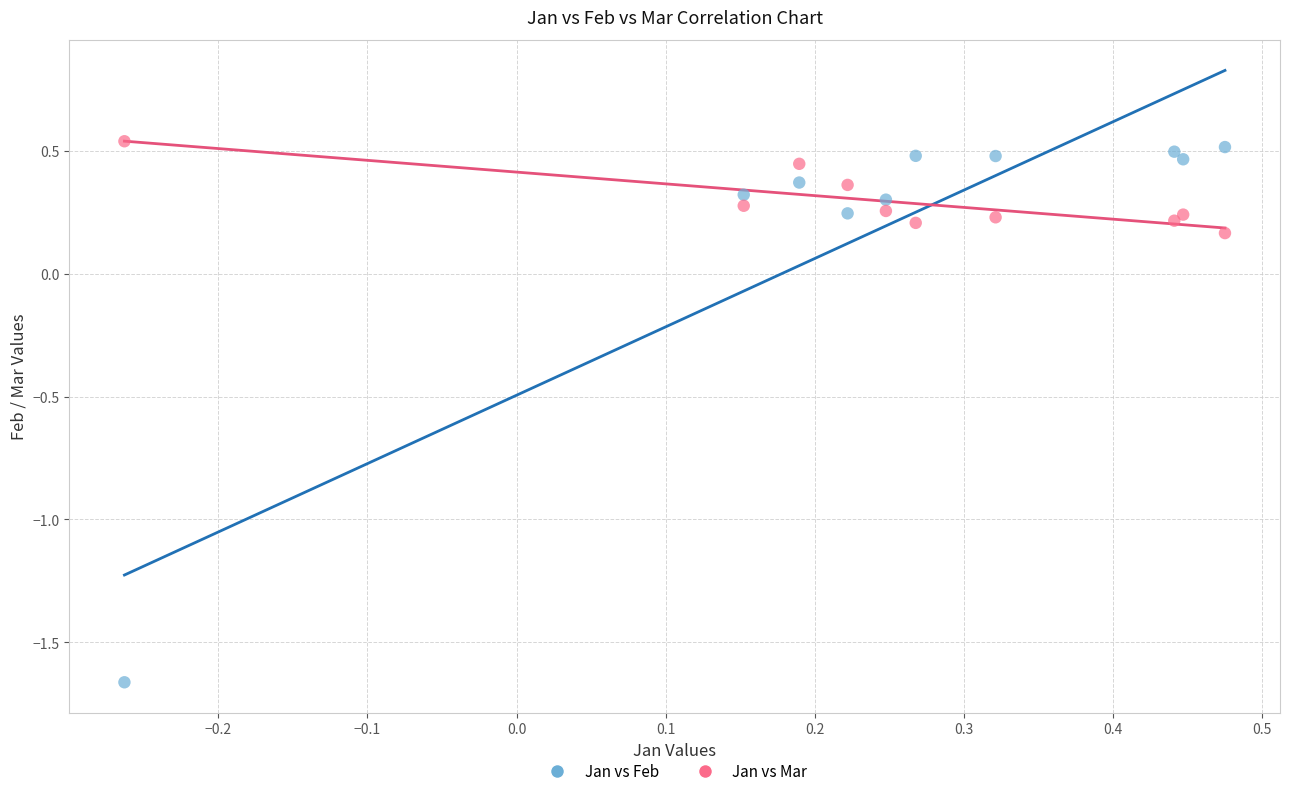

Which series contains the highest Y value?

Jan vs Mar